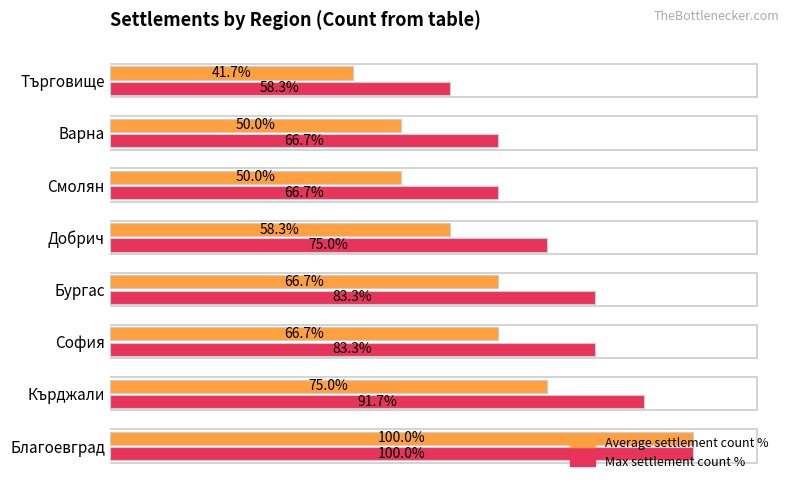

At which label is Max settlement count % closest to 79?

Добрич